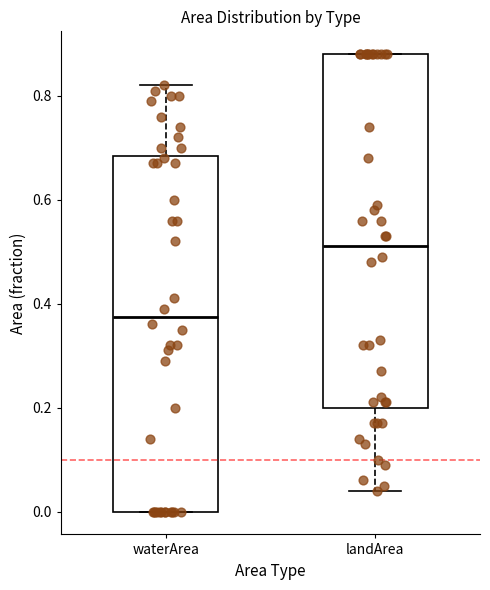

Reading left to right, transcribe this box plot: for each box, give where its median line is, the range the box spans, and where its two whiskers end, as read against the y-axis. The values are not printed on the chart, so give them approximately, as read against the axis.

waterArea: median 0.38, box 0.00 to 0.68, whiskers 0.00 to 0.82
landArea: median 0.52, box 0.20 to 0.88, whiskers 0.04 to 0.88